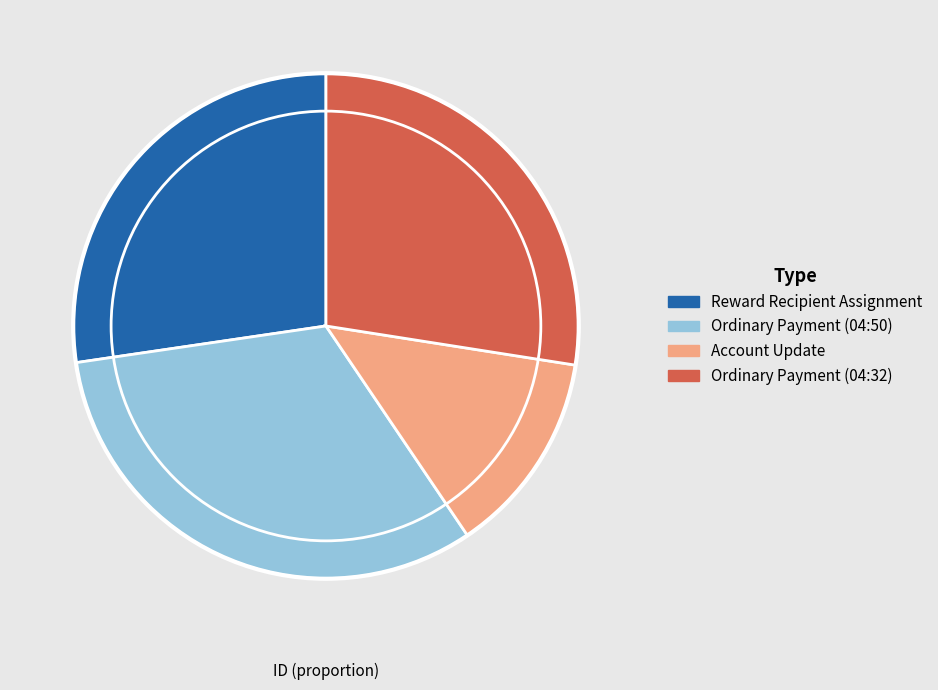

Does Reward Recipient Assignment account for over 50% of the chart?

No